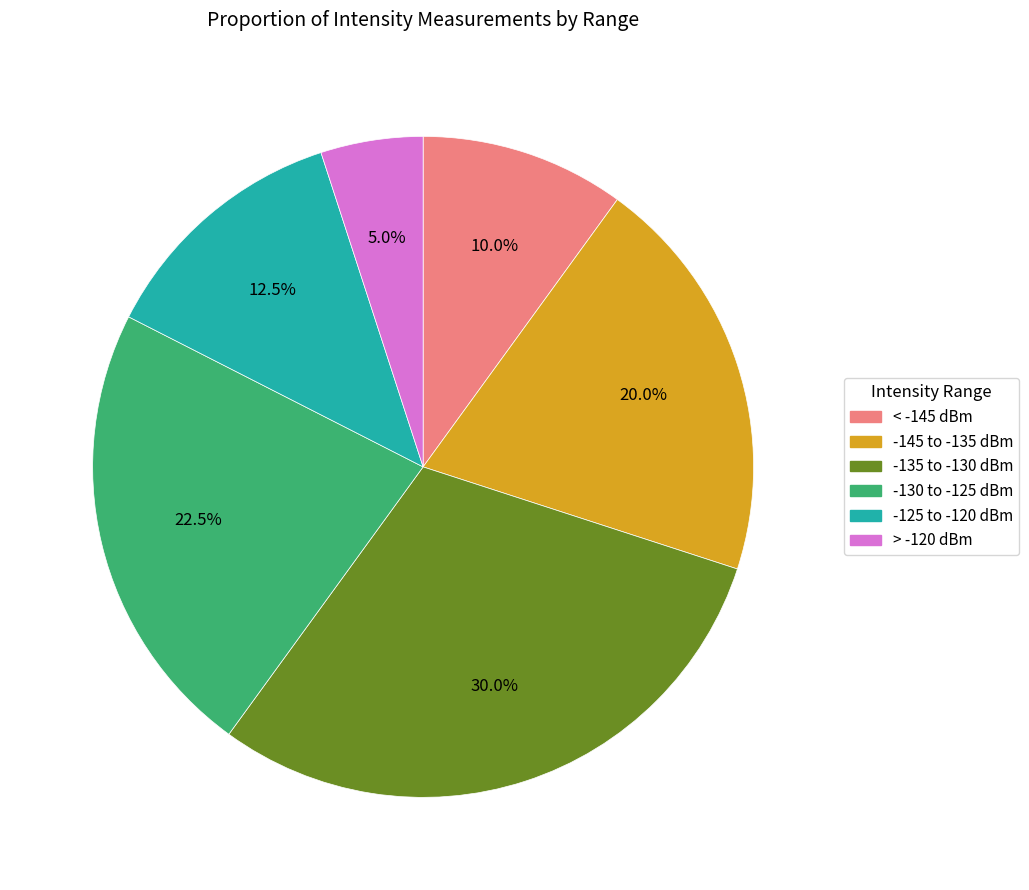

Does any single category account for the majority?

No